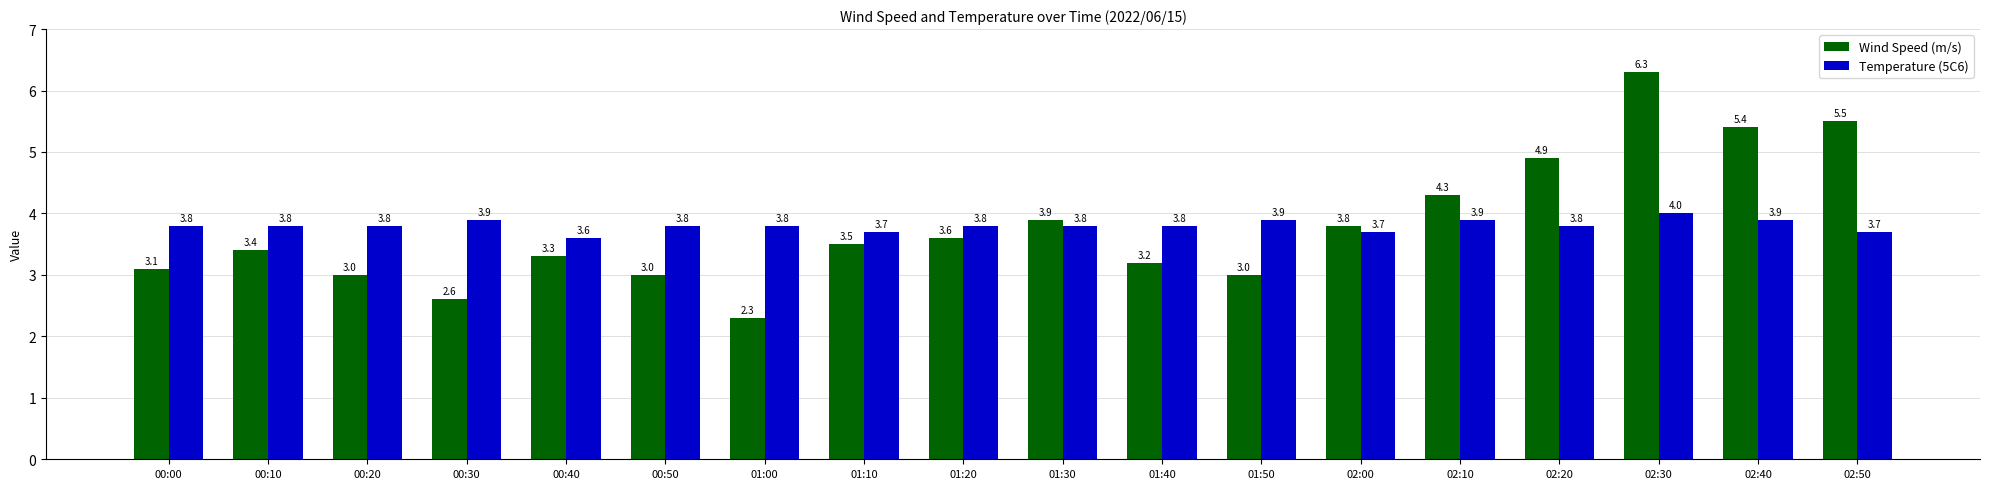

Read the Wind Speed (m/s) value at 02:40.

5.4